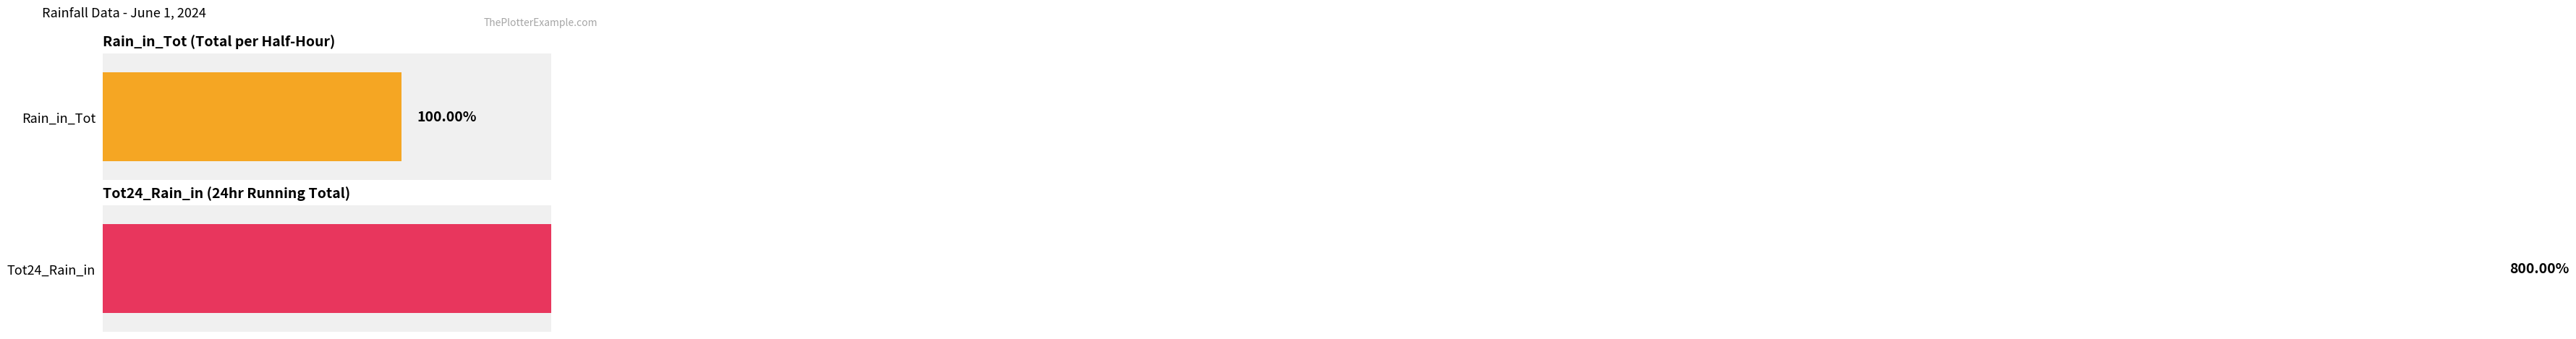

Count the number of data series in this chart.

2